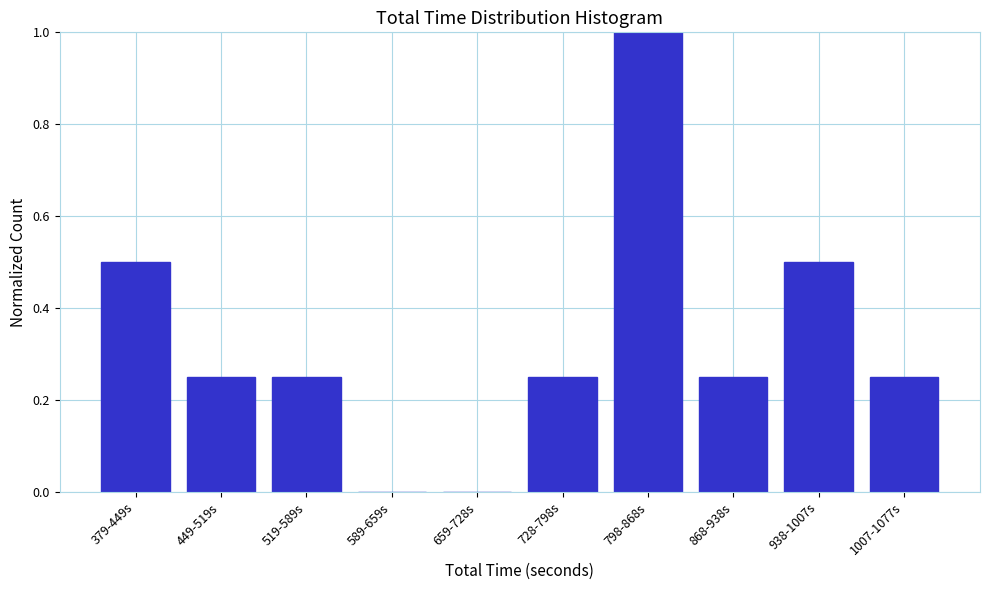

Between 938-1007s and 589-659s, which is larger?

938-1007s